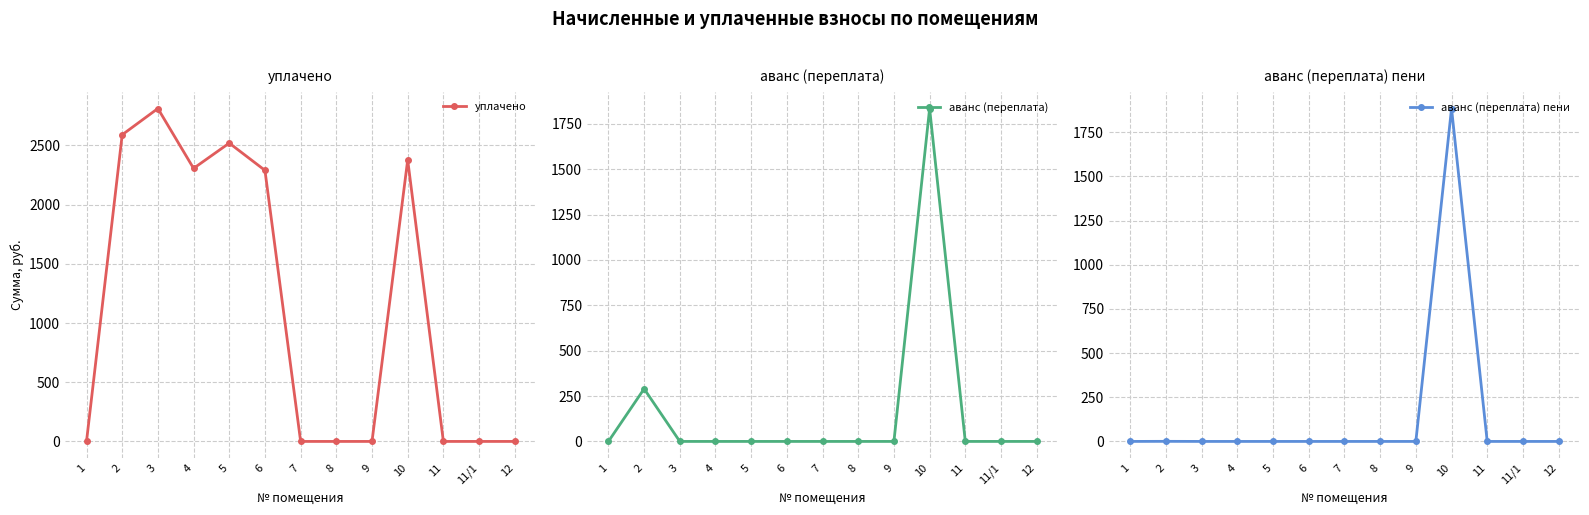

What is the average value of the аванс (переплата) series?

163.4